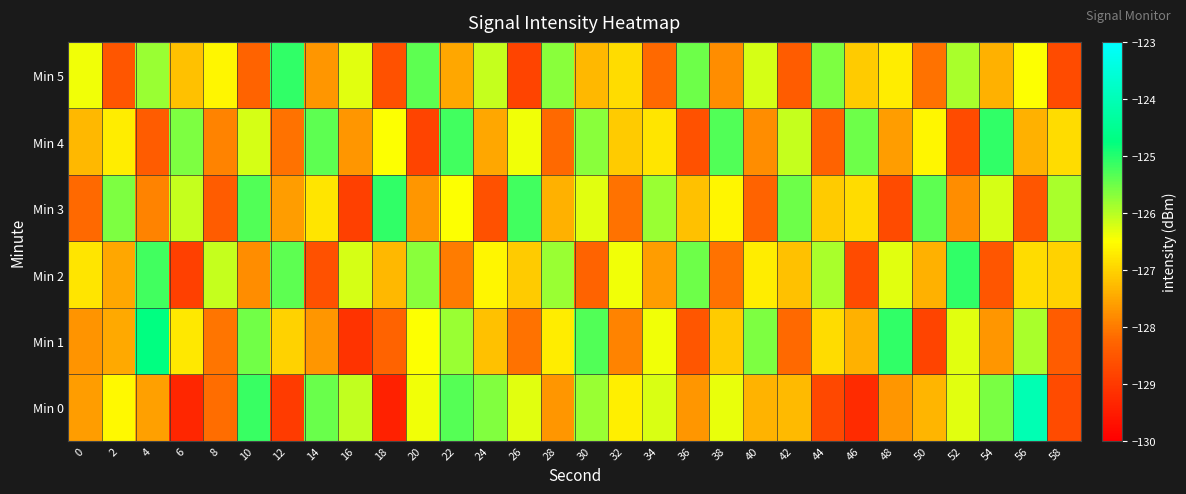

Reading left to right, what are all the values shown in this chart?

Min 0: 0=-127.6	2=-126.6	4=-127.6	6=-129.3	8=-128.2	10=-125.1	12=-129.0	14=-125.5	16=-126.1	18=-129.4	20=-126.4	22=-125.3	24=-125.6	26=-126.3	28=-127.7	30=-125.8	32=-126.7	34=-126.2	36=-127.7	38=-126.3	40=-127.4	42=-127.3	44=-128.8	46=-129.2	48=-127.7	50=-127.3	52=-126.3	54=-125.6	56=-124.1	58=-128.7
Min 1: 0=-127.7	2=-127.5	4=-124.7	6=-126.8	8=-128.1	10=-125.5	12=-127.0	14=-127.7	16=-129.1	18=-128.3	20=-126.5	22=-125.8	24=-127.2	26=-128.1	28=-126.7	30=-125.3	32=-127.9	34=-126.4	36=-128.5	38=-127.1	40=-125.6	42=-128.2	44=-126.9	46=-127.4	48=-125.1	50=-128.8	52=-126.3	54=-127.7	56=-125.9	58=-128.4
Min 2: 0=-126.8	2=-127.5	4=-125.2	6=-128.9	8=-126.1	10=-127.8	12=-125.4	14=-128.6	16=-126.2	18=-127.3	20=-125.7	22=-128.0	24=-126.6	26=-127.1	28=-125.8	30=-128.3	32=-126.4	34=-127.6	36=-125.5	38=-128.1	40=-126.7	42=-127.2	44=-125.9	46=-128.7	48=-126.3	50=-127.4	52=-125.1	54=-128.5	56=-126.9	58=-127.0
Min 3: 0=-128.2	2=-125.6	4=-127.9	6=-126.1	8=-128.4	10=-125.3	12=-127.6	14=-126.8	16=-128.9	18=-125.1	20=-127.7	22=-126.5	24=-128.6	26=-125.2	28=-127.4	30=-126.3	32=-128.1	34=-125.8	36=-127.2	38=-126.6	40=-128.3	42=-125.5	44=-127.1	46=-126.9	48=-128.7	50=-125.4	52=-127.8	54=-126.2	56=-128.5	58=-125.9
Min 4: 0=-127.3	2=-126.7	4=-128.4	6=-125.6	8=-127.9	10=-126.2	12=-128.1	14=-125.4	16=-127.7	18=-126.5	20=-128.8	22=-125.2	24=-127.5	26=-126.4	28=-128.2	30=-125.7	32=-127.1	34=-126.8	36=-128.6	38=-125.3	40=-127.8	42=-126.1	44=-128.3	46=-125.5	48=-127.6	50=-126.6	52=-128.7	54=-125.1	56=-127.4	58=-126.9
Min 5: 0=-126.4	2=-128.5	4=-125.8	6=-127.2	8=-126.6	10=-128.3	12=-125.1	14=-127.7	16=-126.3	18=-128.6	20=-125.4	22=-127.5	24=-126.1	26=-128.8	28=-125.7	30=-127.3	32=-126.9	34=-128.2	36=-125.5	38=-127.8	40=-126.2	42=-128.4	44=-125.6	46=-127.1	48=-126.7	50=-128.1	52=-125.9	54=-127.4	56=-126.5	58=-128.7